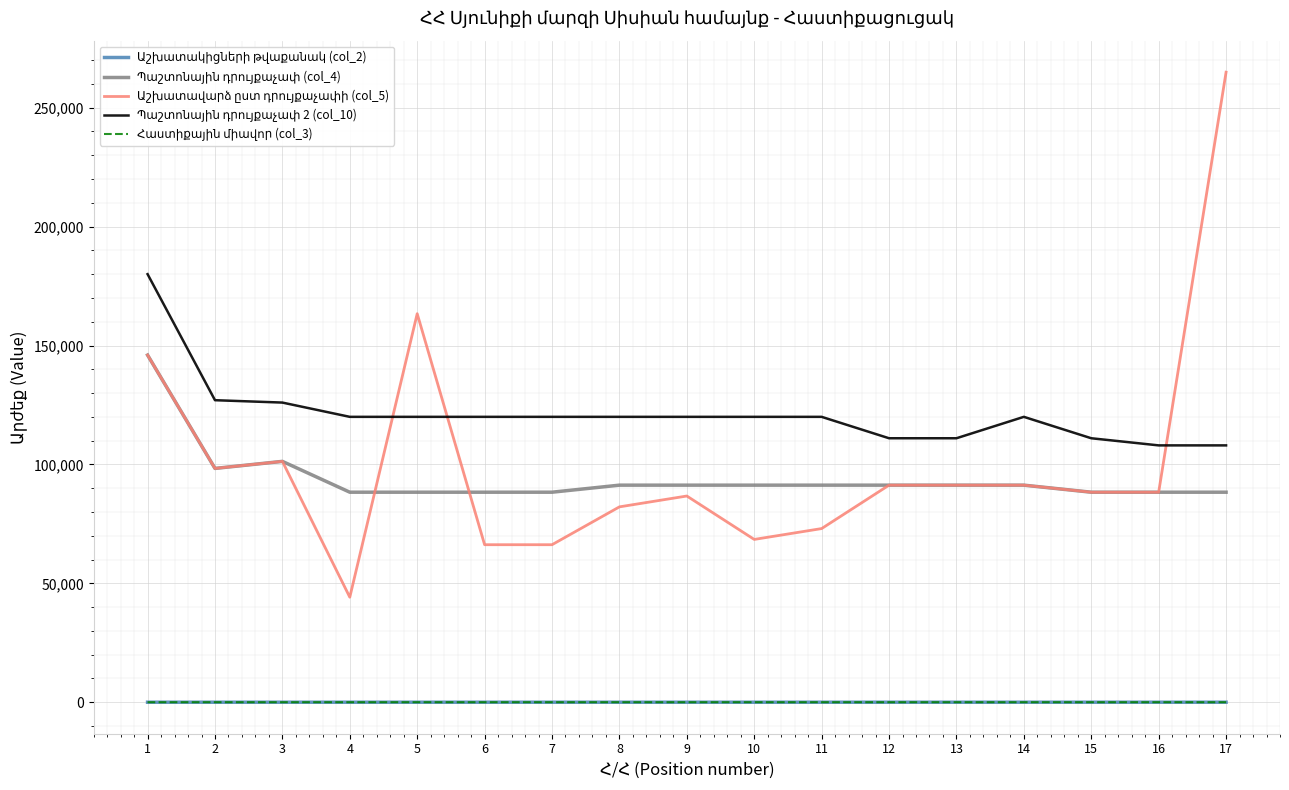

Is this an area chart (filled region under the line)?

No